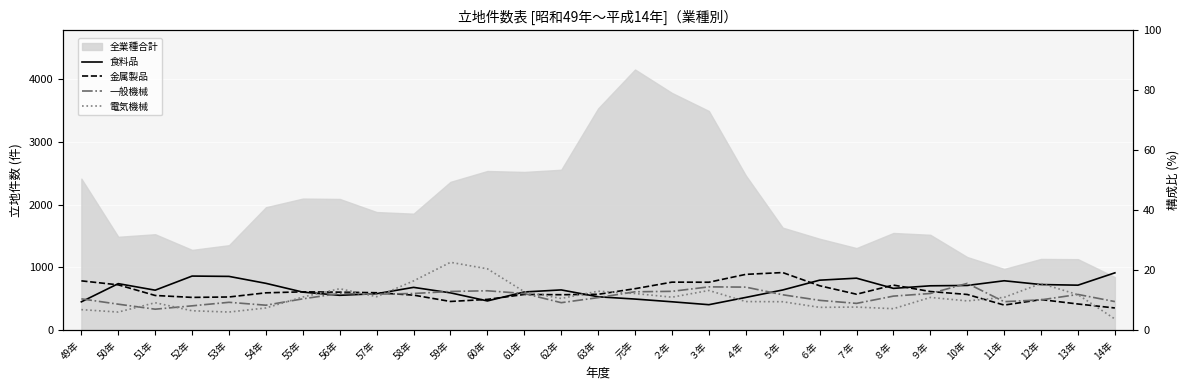

At which category does 電気機械 reach its first local peak?

51年